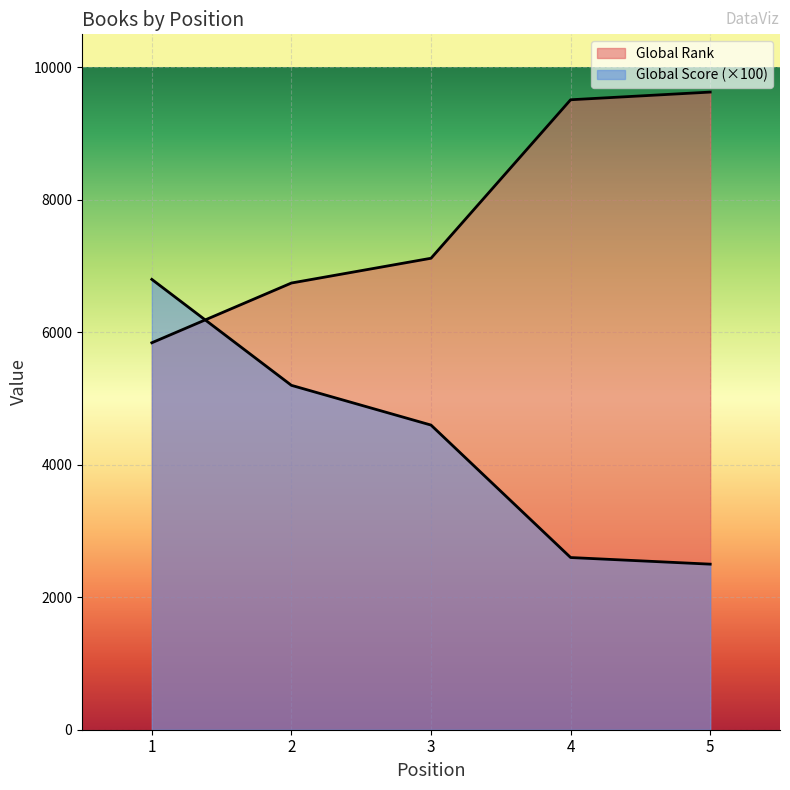

Between 2 and 5, which series saw the biggest shift?

Global Rank